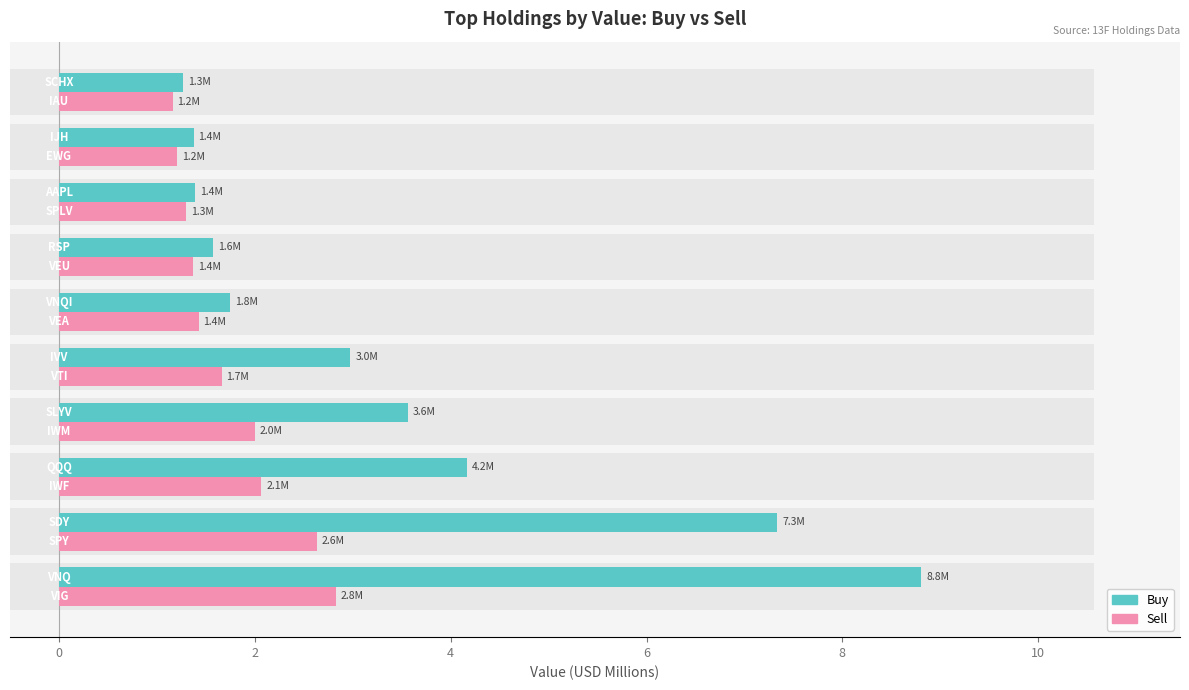

The value of Buy at 12 is 0.6. True or false?

False